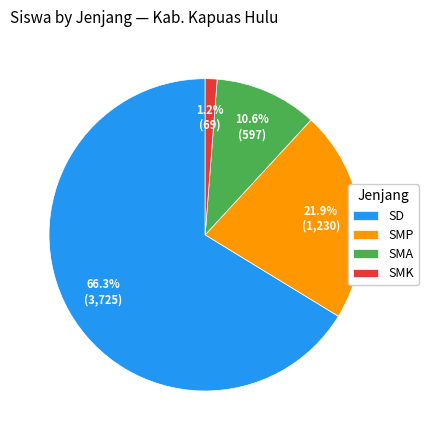

Does SD account for over 50% of the chart?

Yes